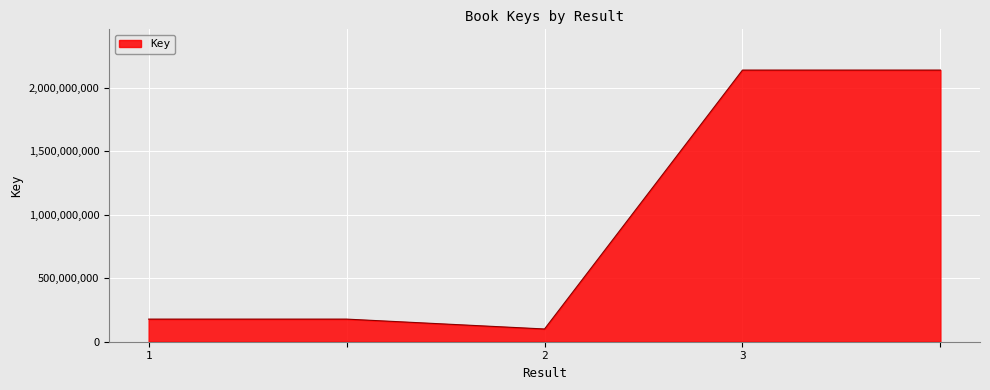

What is the difference between the maximum and second lowest values?

1959718915